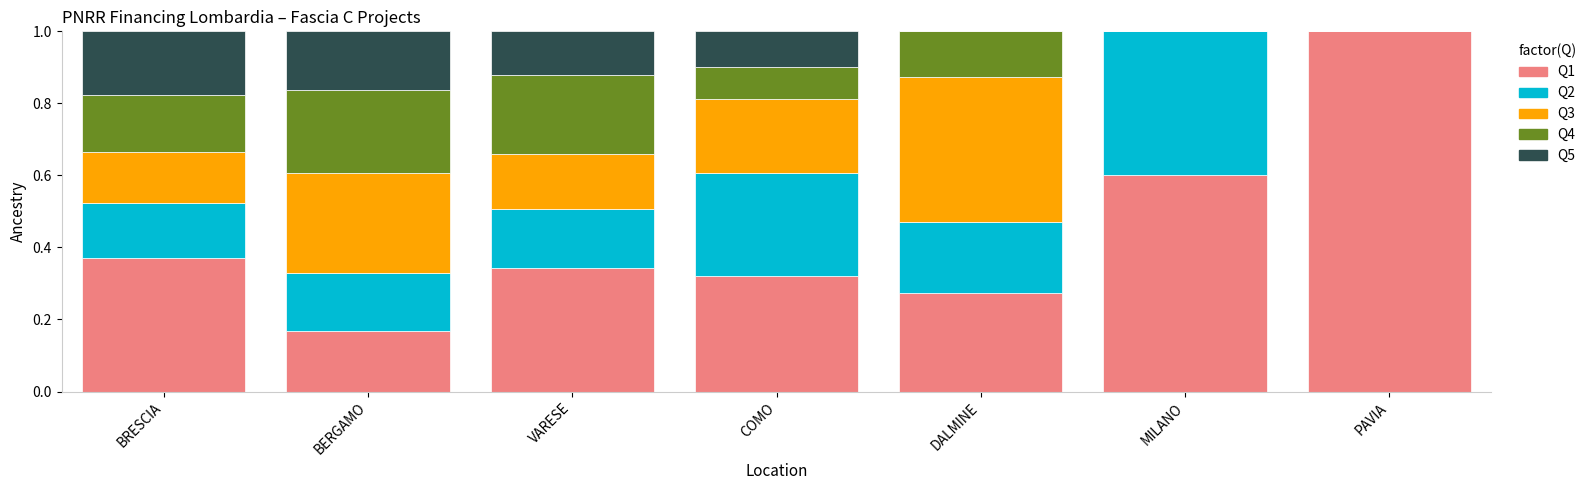

What is the sum of all Q1 values?

3.1